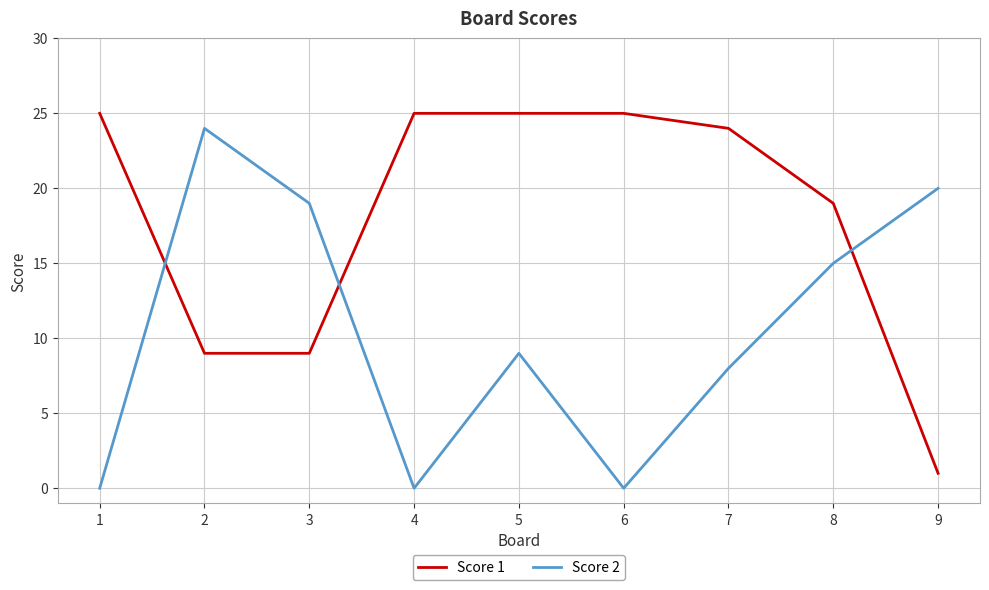

What is the spread (max minus min) of values at 5?

16